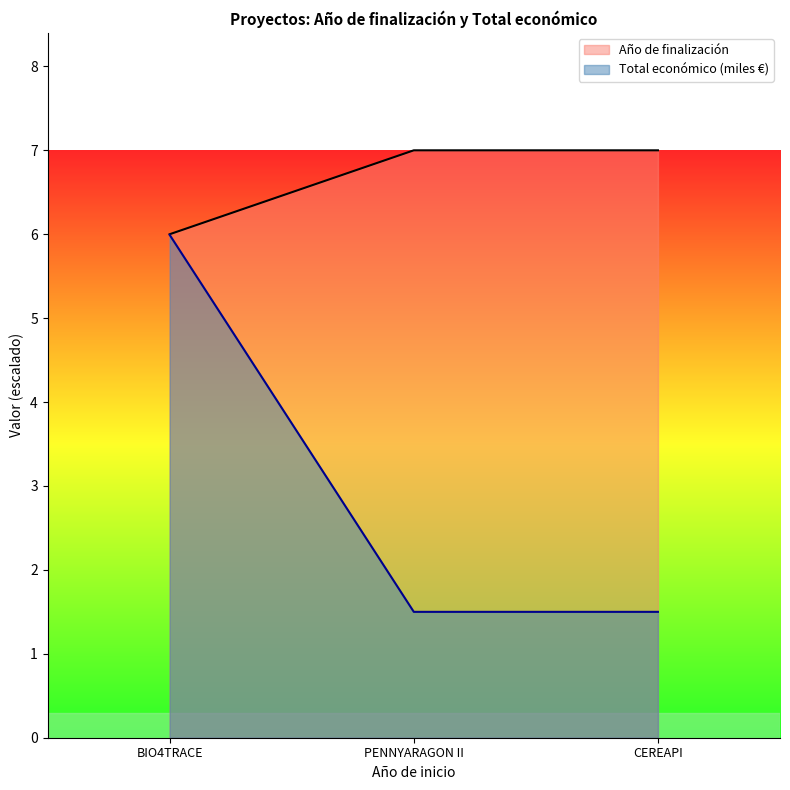

At which category is the sum across all series the highest?

BIO4TRACE